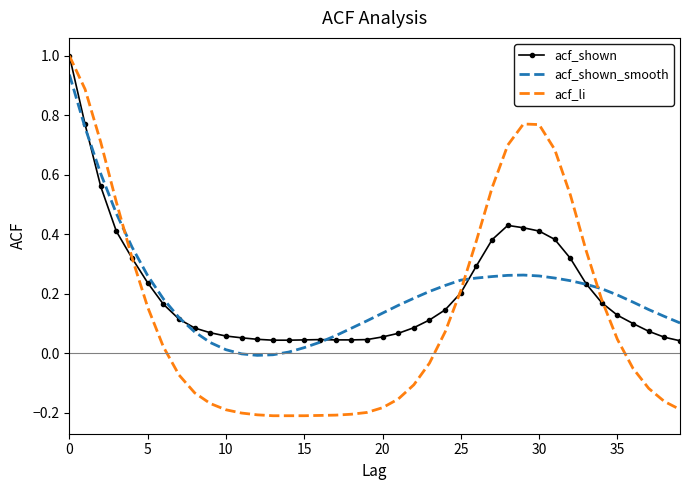

Which series has the largest range (max minus min)?

acf_li